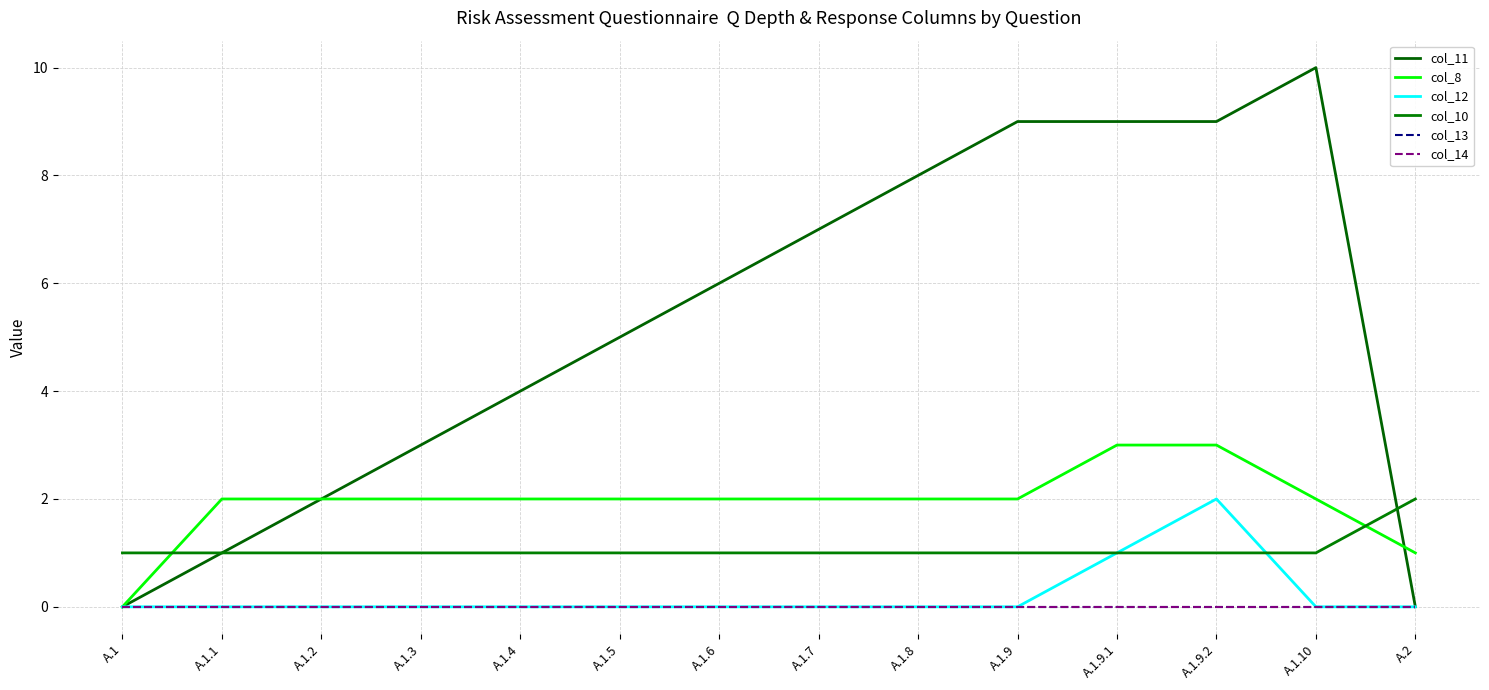

Is this an area chart (filled region under the line)?

No